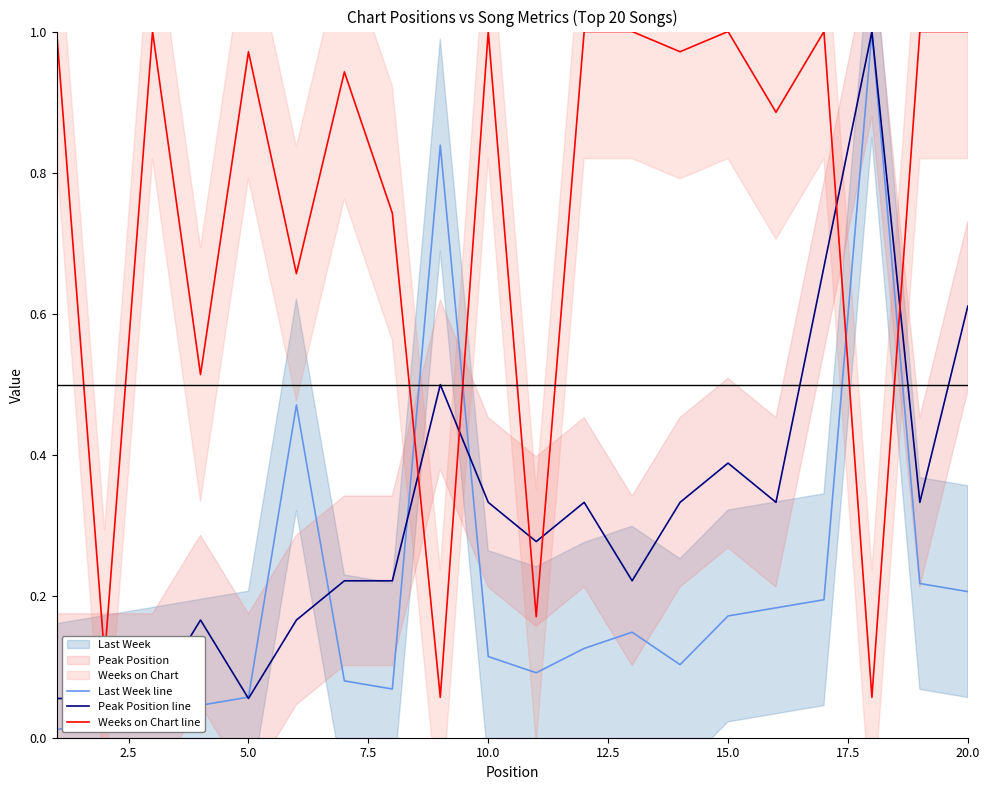

Is it true that Weeks on Chart line equals 0.4 at 20.0?

False